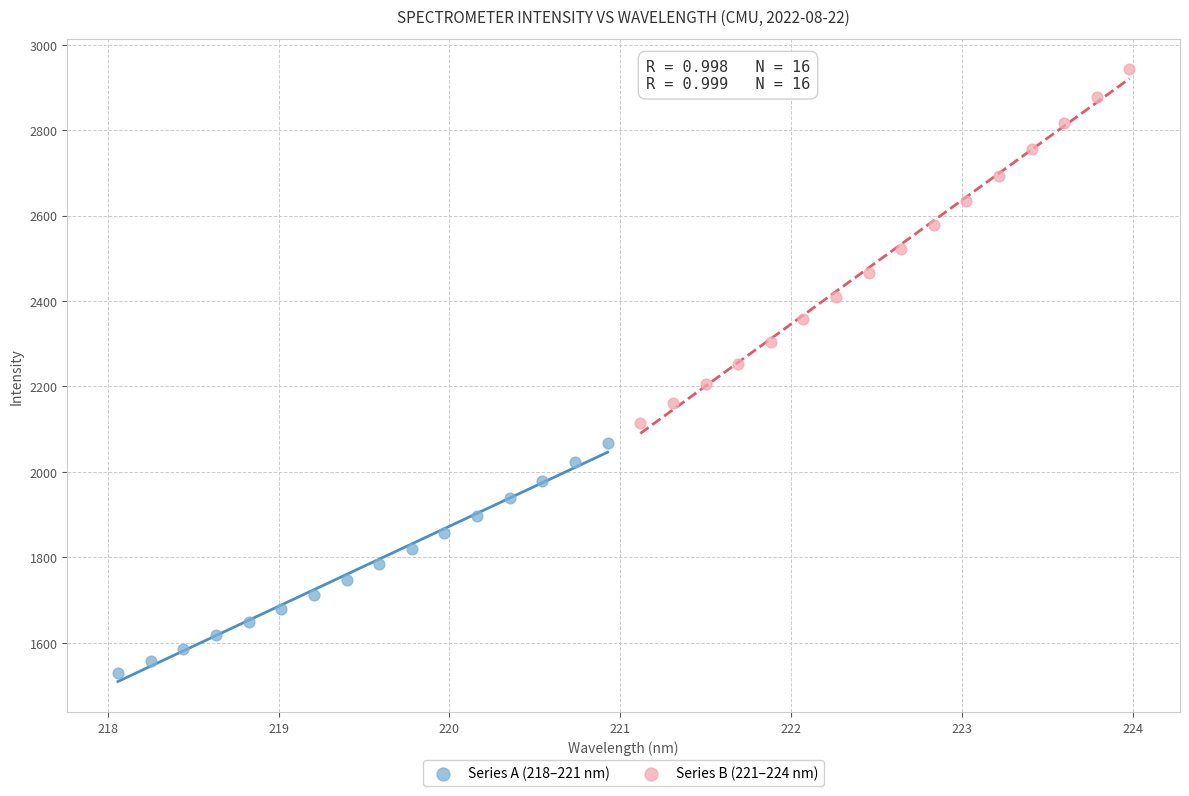

Which series reaches the maximum Y coordinate?

Series B (221–224 nm)